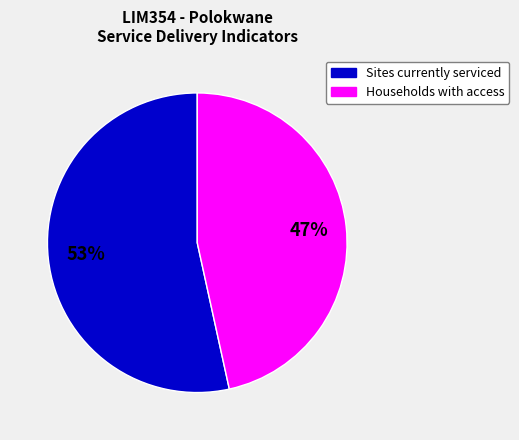

To the nearest percent, what is the average slice percentage?

50%